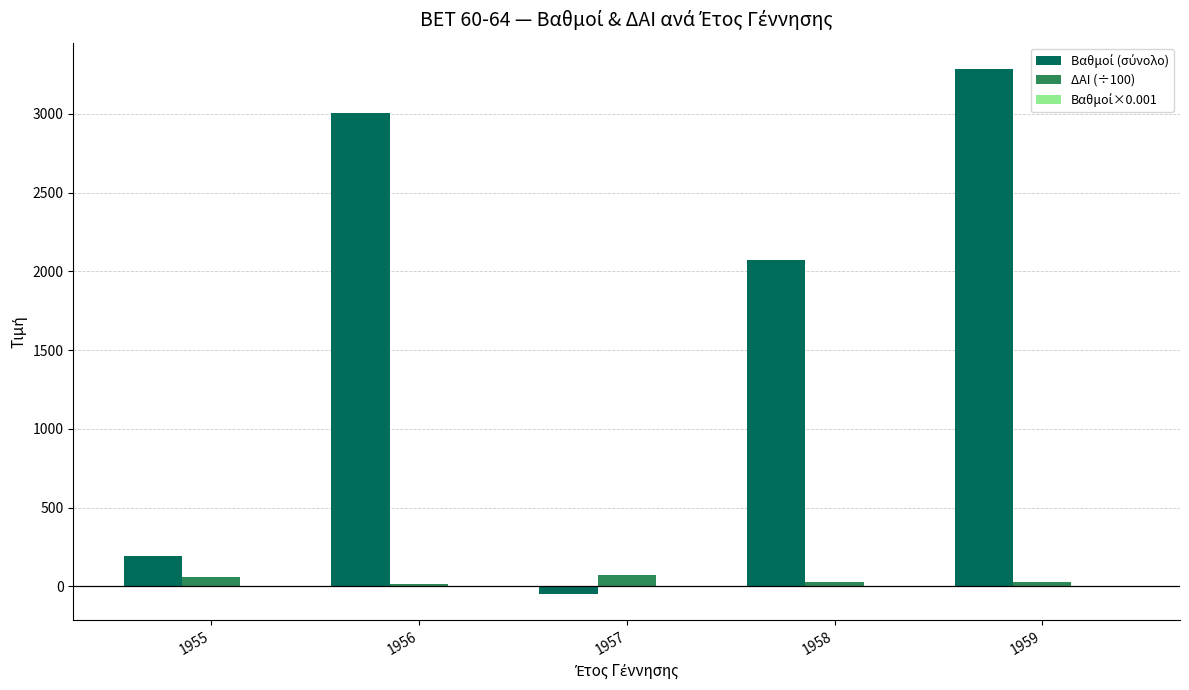

Which label corresponds to the largest value in the chart?

1959